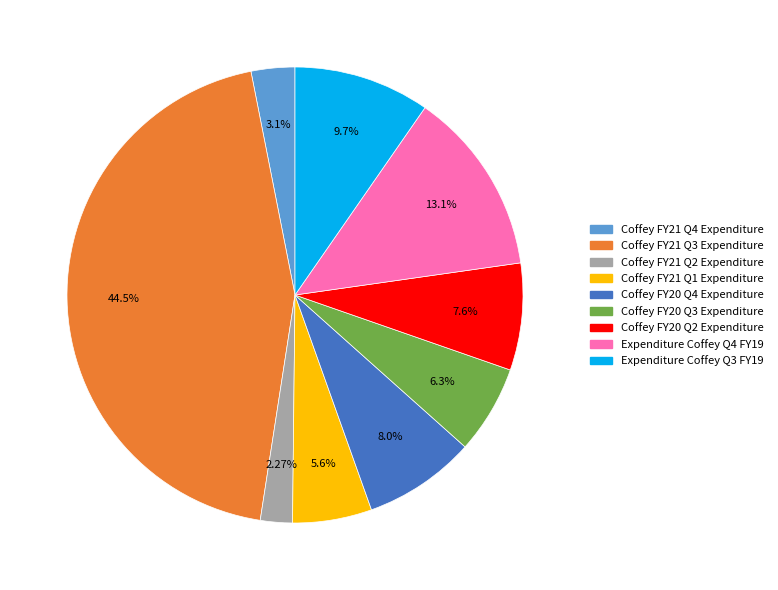

How many segments does this pie chart have?

9